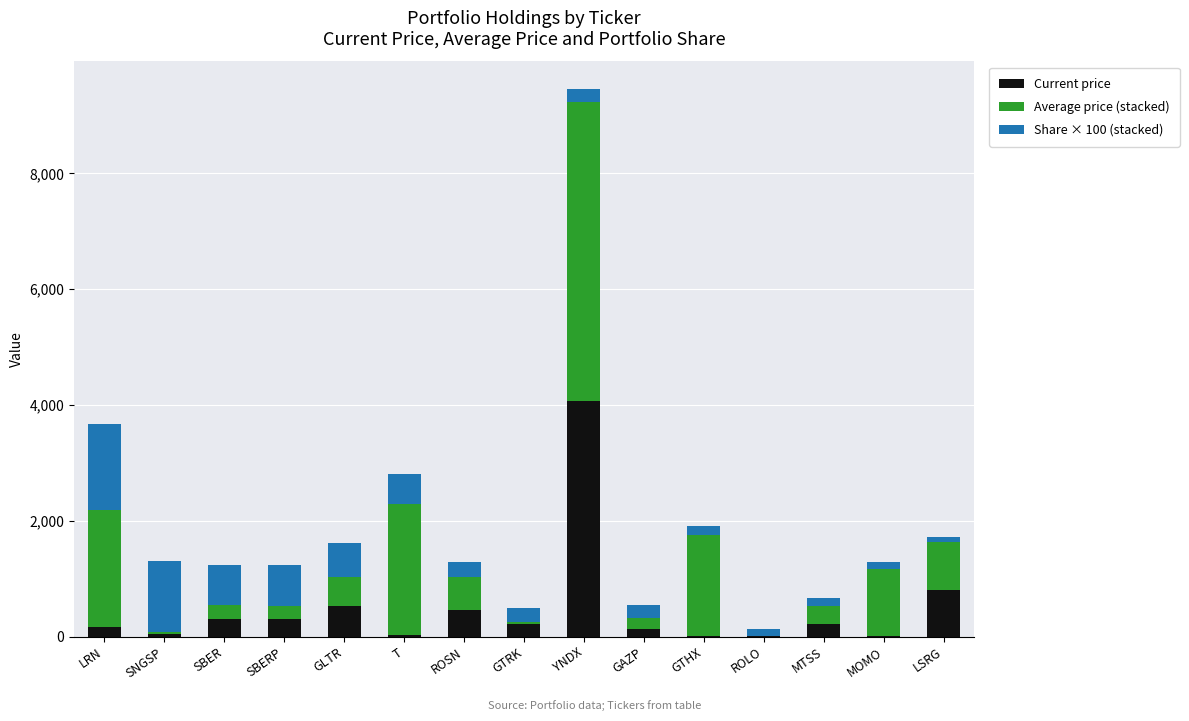

Is it true that Current price equals 5529.0 at YNDX?

False